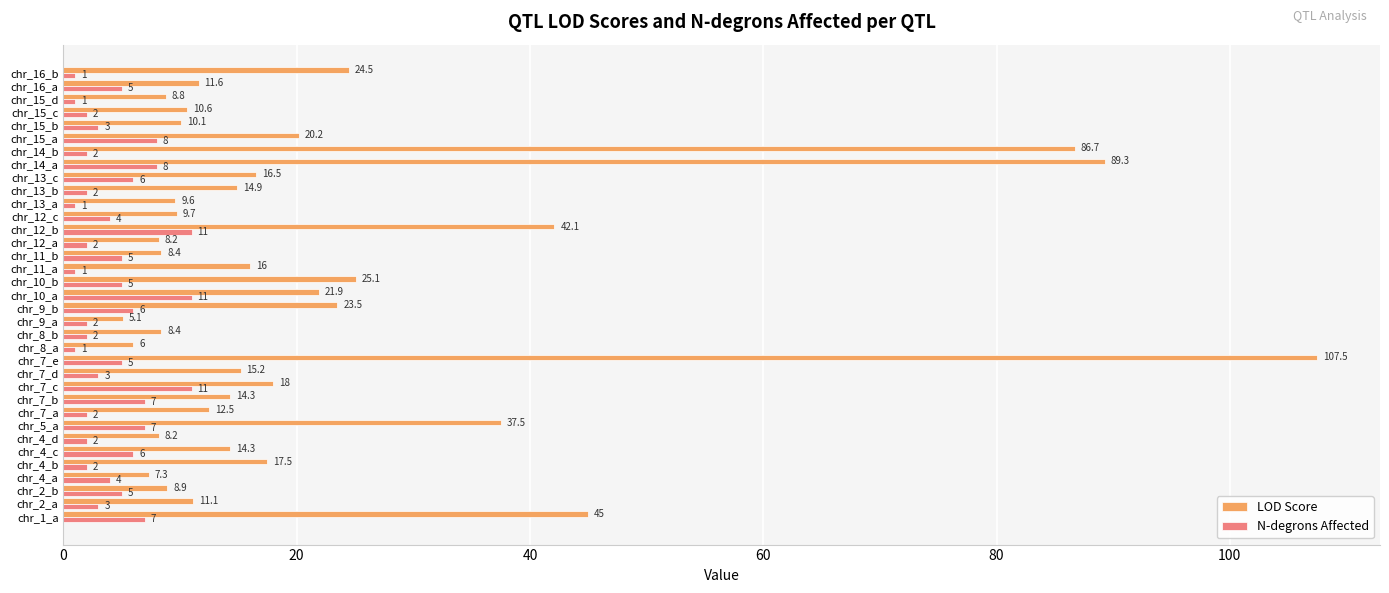

At which label is LOD Score closest to 56?

chr_1_a